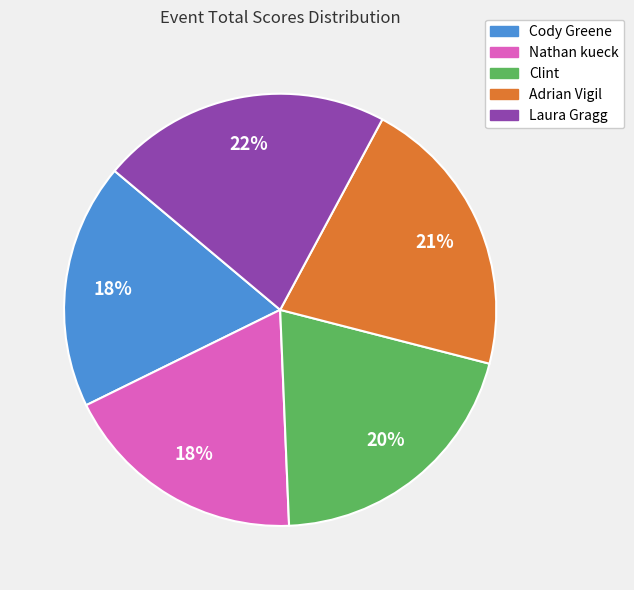

Is there any slice that represents more than half of the pie?

No